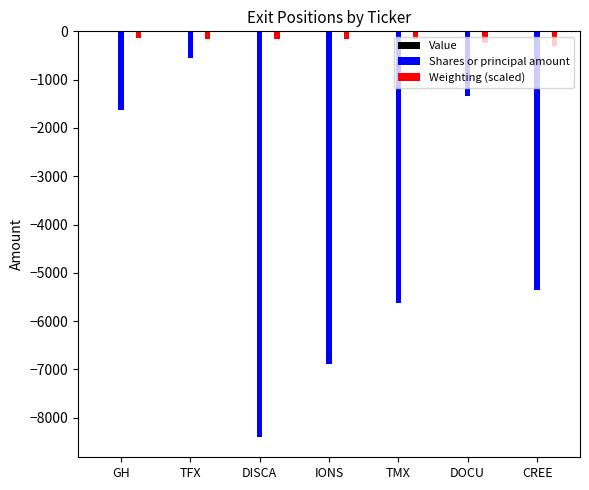

What is the minimum value for Weighting (scaled)?

-311